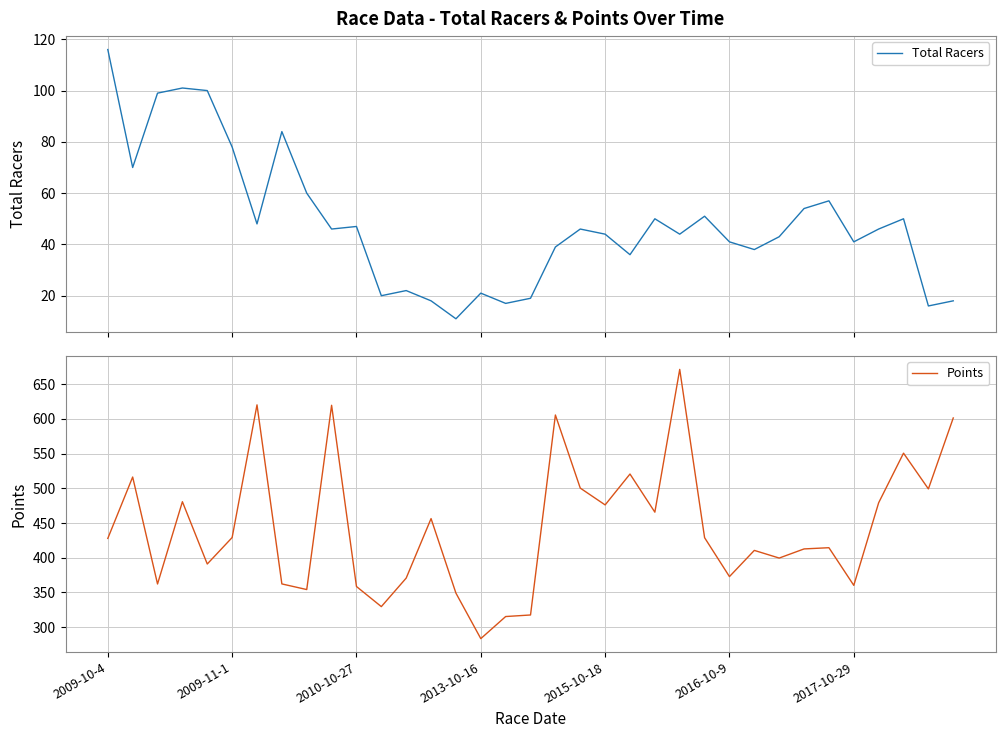

True or false: Points and Total Racers cross at least once.

False